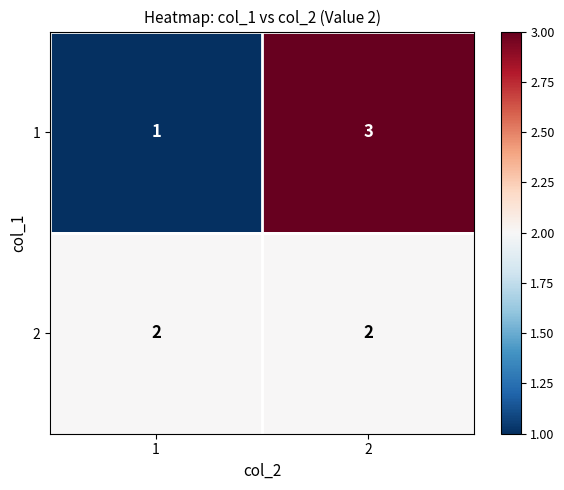

List the labels in order of 1 value, smallest first.

1, 2